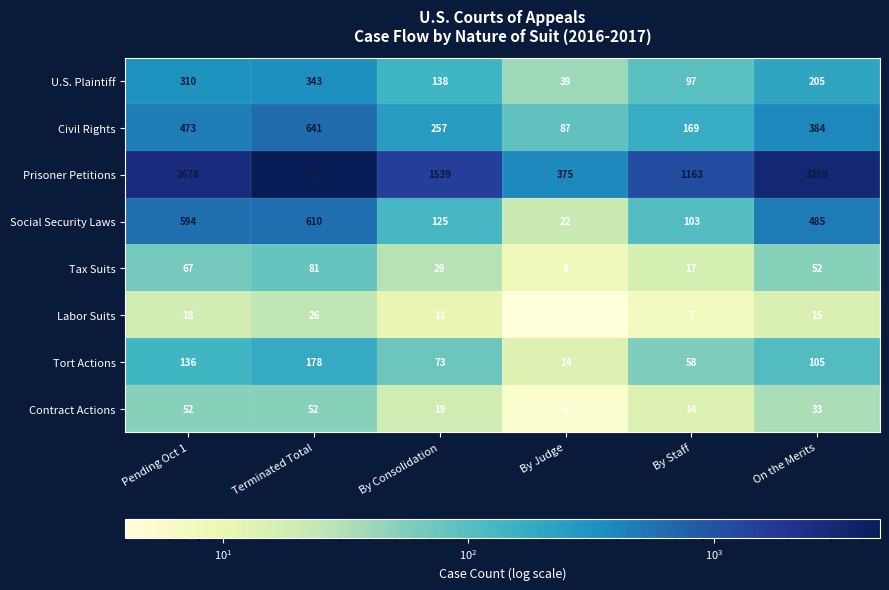

The value of Contract Actions at By Staff is 7. True or false?

False